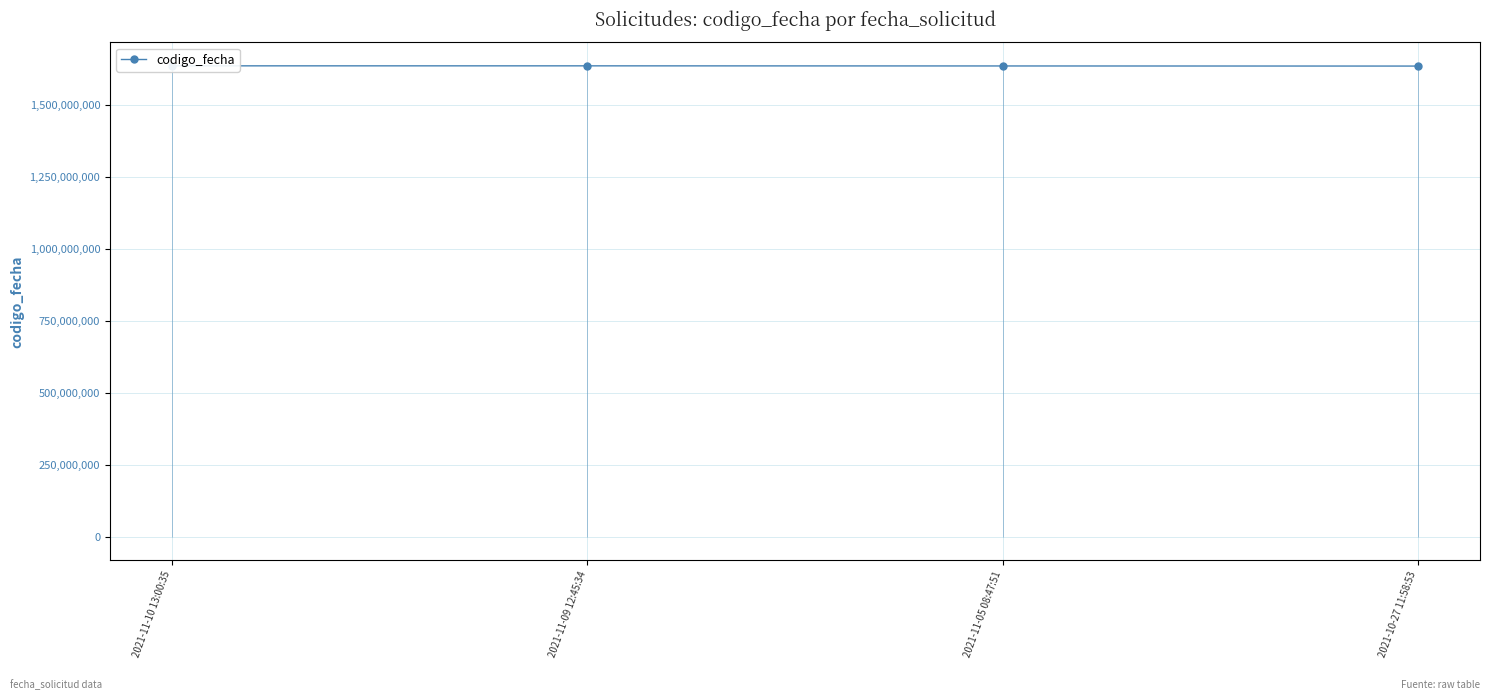

Reading left to right, list all the values displayed in this chart.

2021-11-10 13:00:35=1636557725	2021-11-09 12:45:34=1636539835	2021-11-05 08:47:51=1636134275	2021-10-27 11:58:53=1635761757